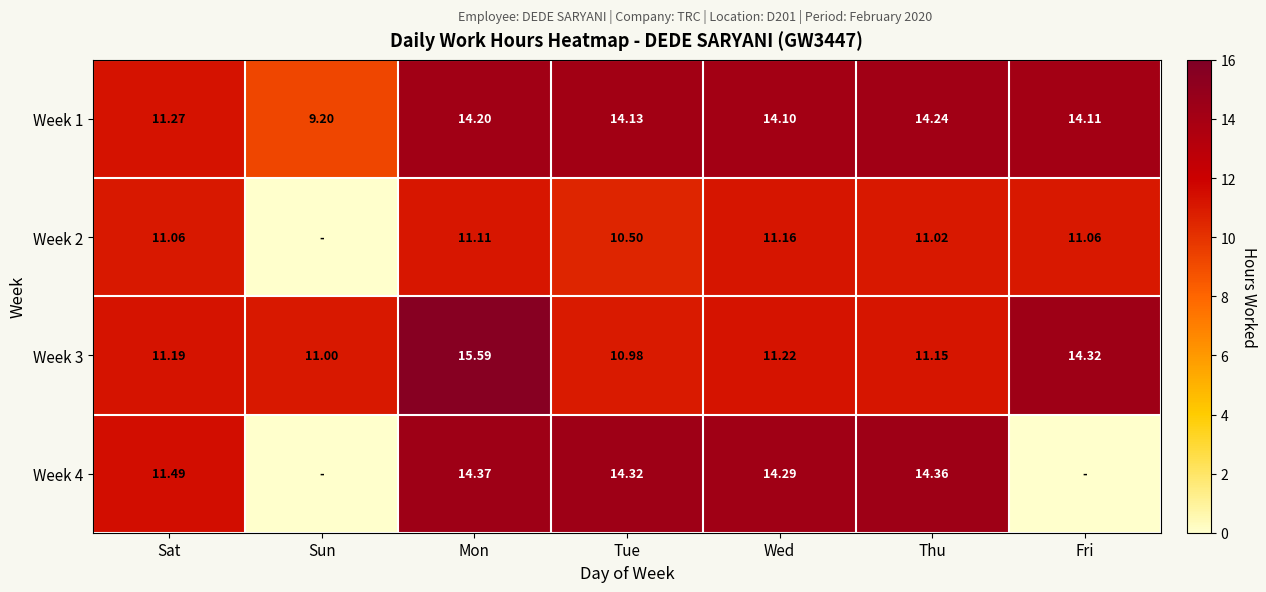

Rank the categories by Week 1 value from highest to lowest.

Thu, Mon, Tue, Fri, Wed, Sat, Sun